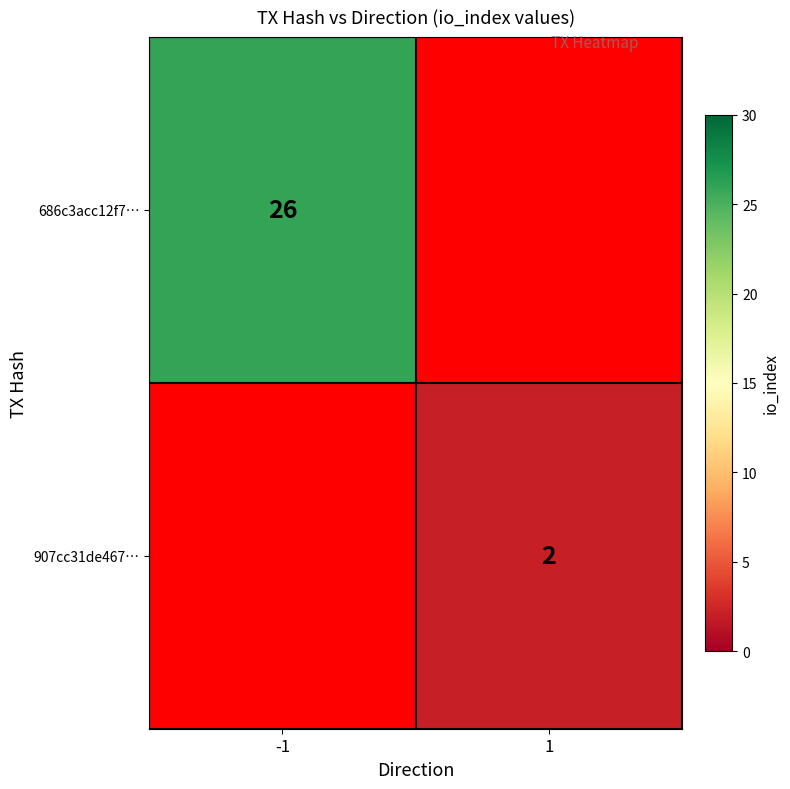

Is it true that 907cc31de467… equals 2 at 1?

True